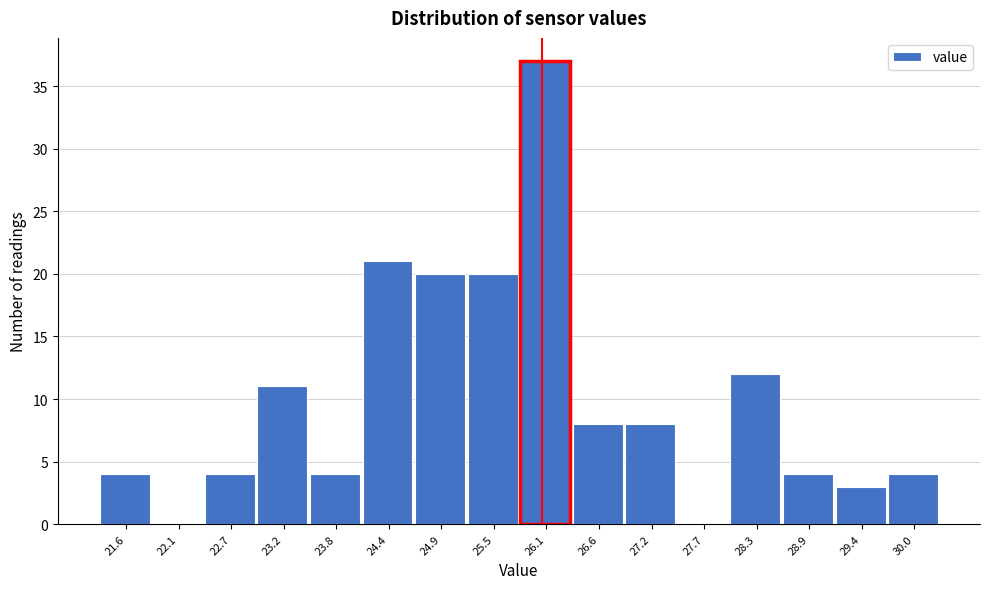

What is the height of the bar covering 24.6 to 25.2 on the x-axis? Neither the bar edges nor the heights are printed on the chart, so give them approximately, as read against the axes.

20